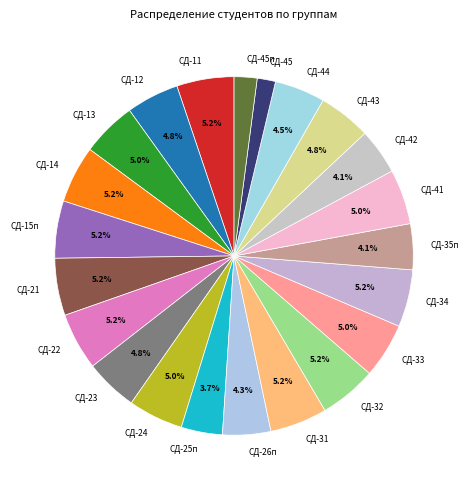

To the nearest percent, what portion does СД-13 represent?

5%